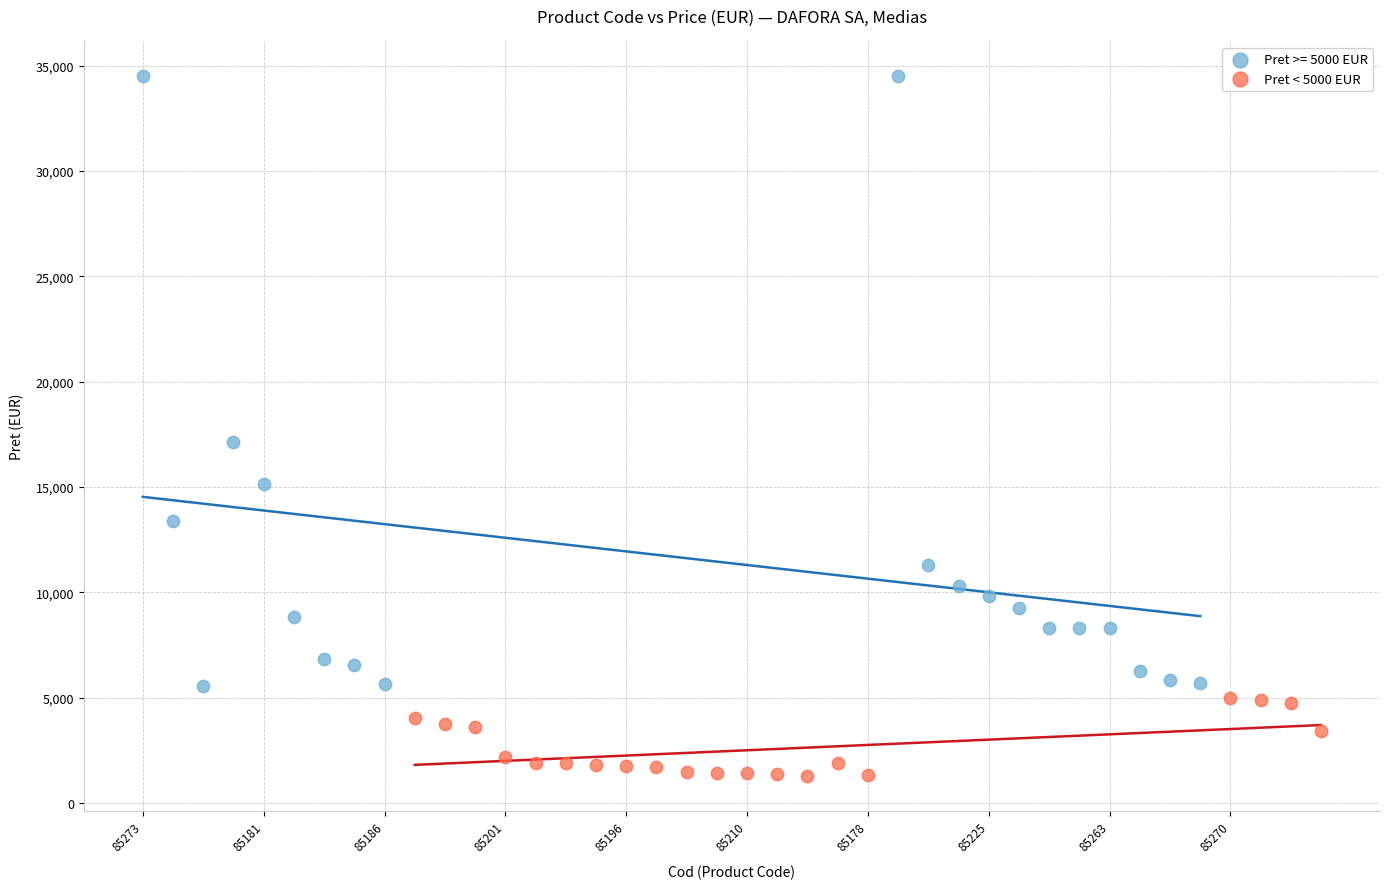

Which series has the widest spread of Y values?

Pret >= 5000 EUR